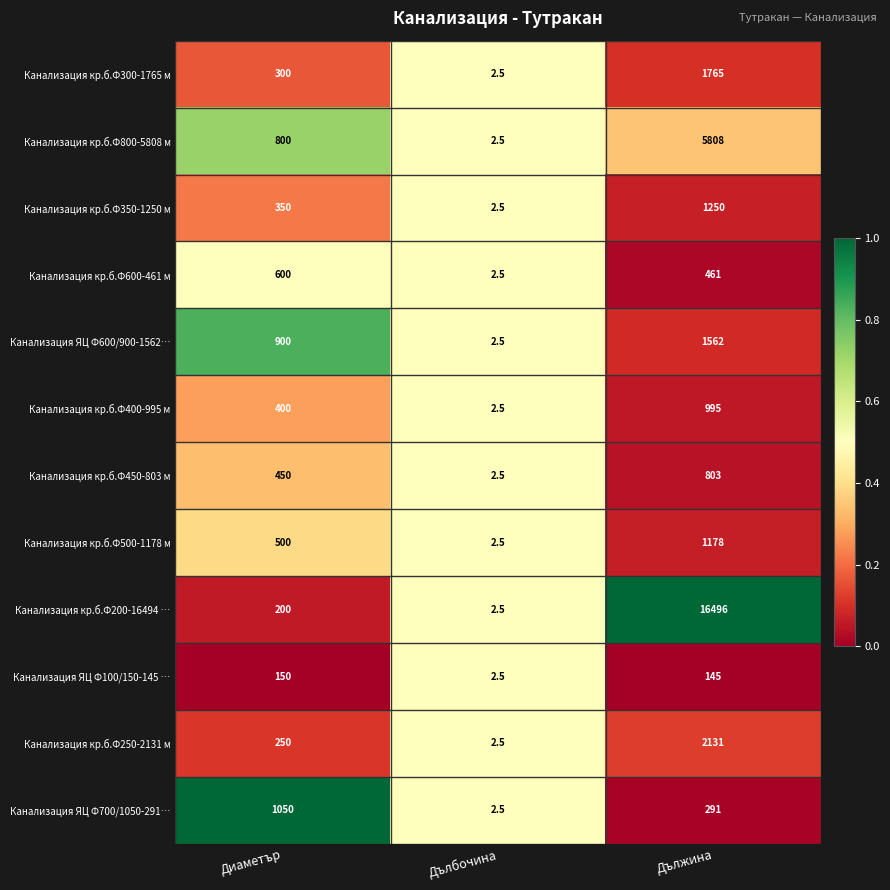

Read the Канализация кр.б.Ф300-1765 м value at Диаметър.

300.0